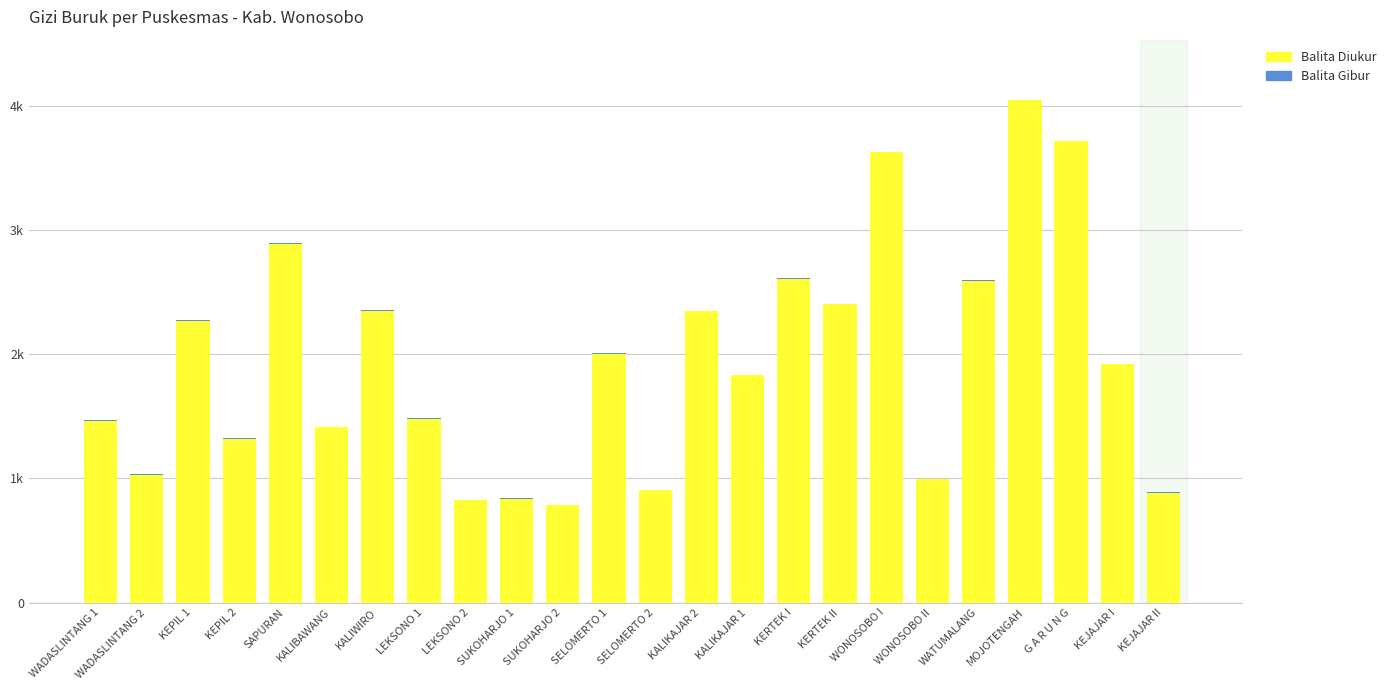

Rank the series at MOJOTENGAH from highest to lowest value.

Balita Diukur, Balita Gibur